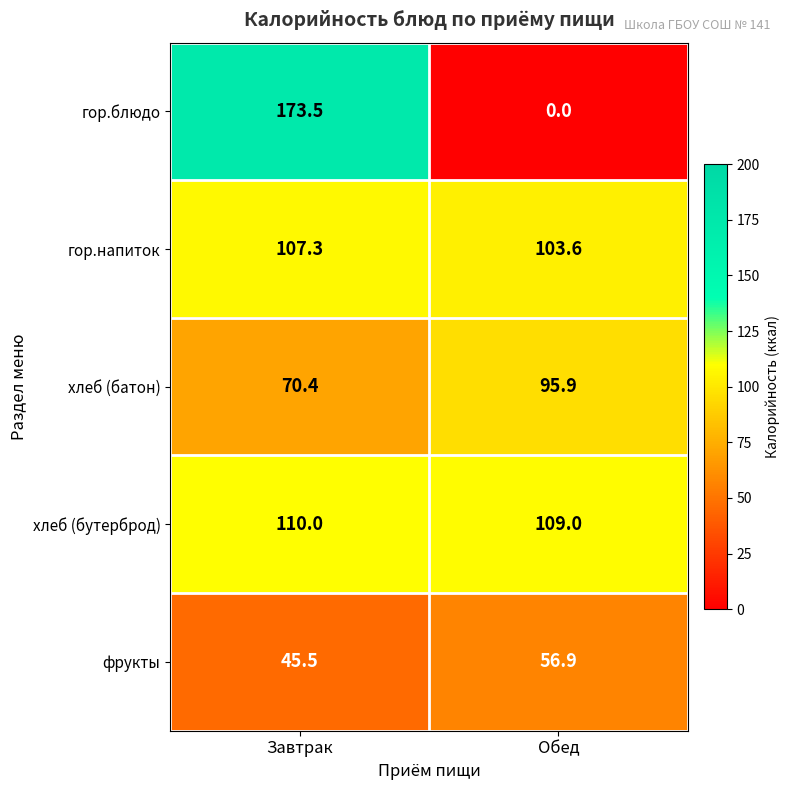

Between Завтрак and Обед, which series saw the biggest shift?

гор.блюдо